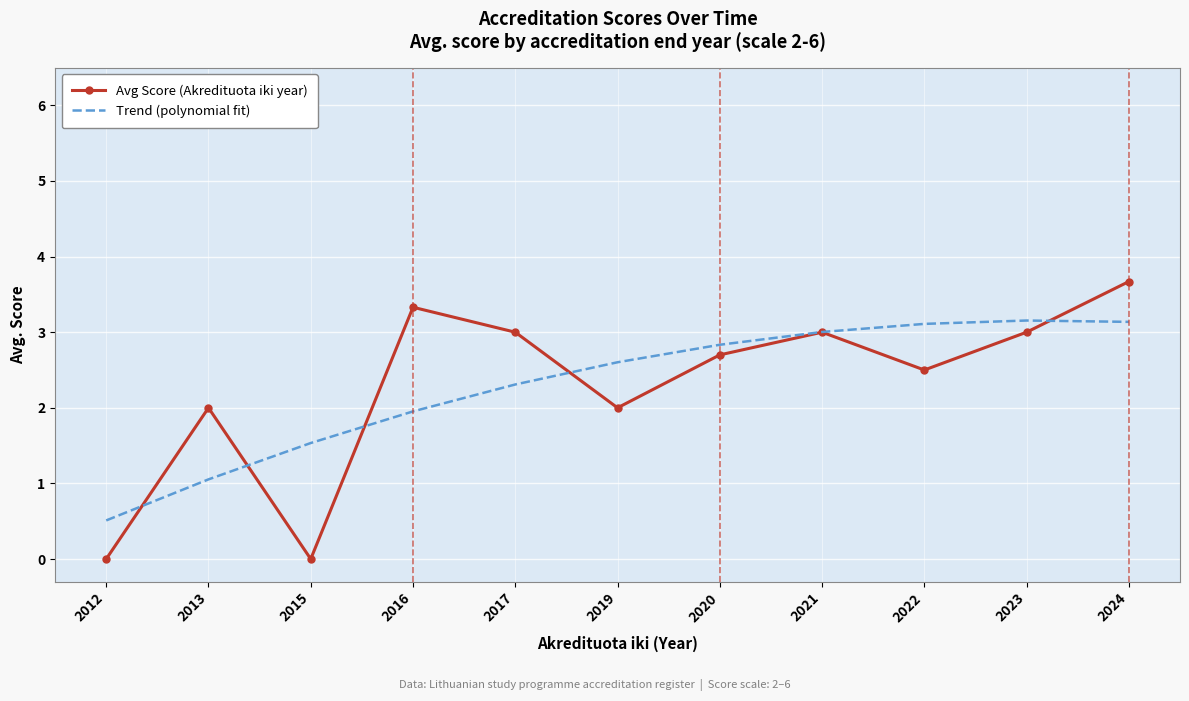

What is the total value across all series at 2022?

5.6